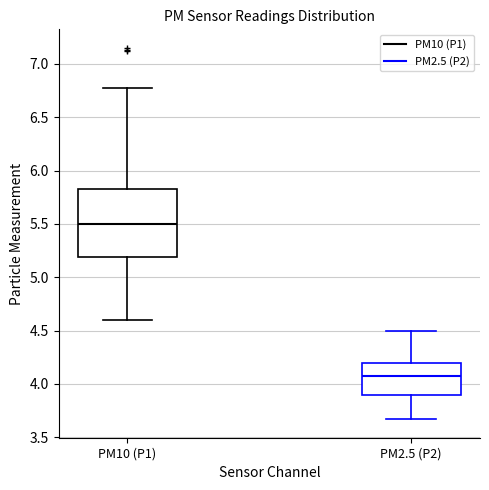

Comparing the boxes themselves (not the whiskers), which one is the tallest?

PM10 (P1)